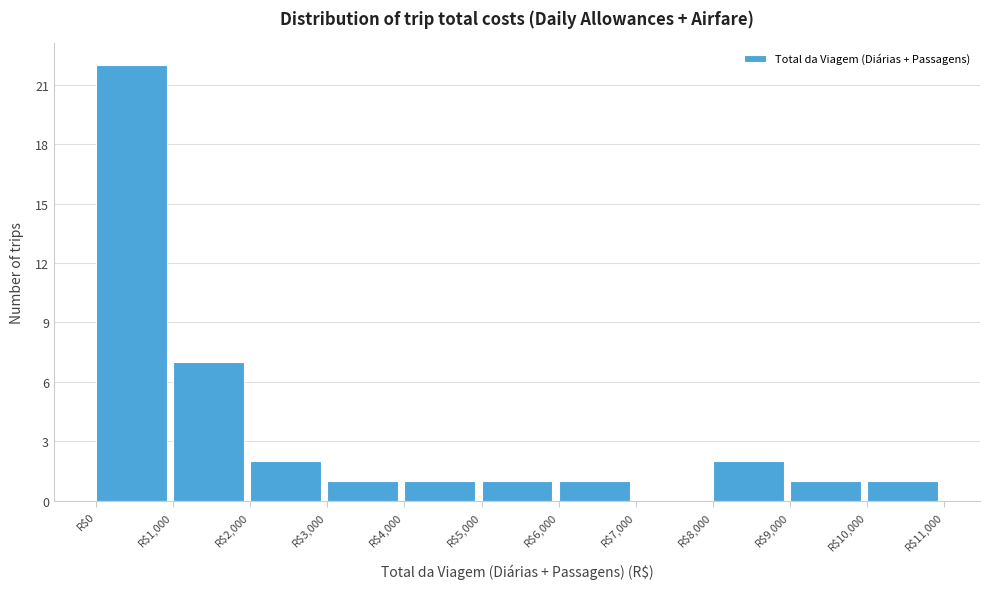

Reading left to right, transcribe this chart: for each bar, give the range it covers on the x-axis and its height. The values are not printed on the chart, so give them approximately, as read against the axis.

0 to 1000: 22
1000 to 2000: 7
2000 to 3000: 2
3000 to 4000: 1
4000 to 5000: 1
5000 to 6000: 1
6000 to 7000: 1
7000 to 8000: 0
8000 to 9000: 2
9000 to 10000: 1
10000 to 11000: 1